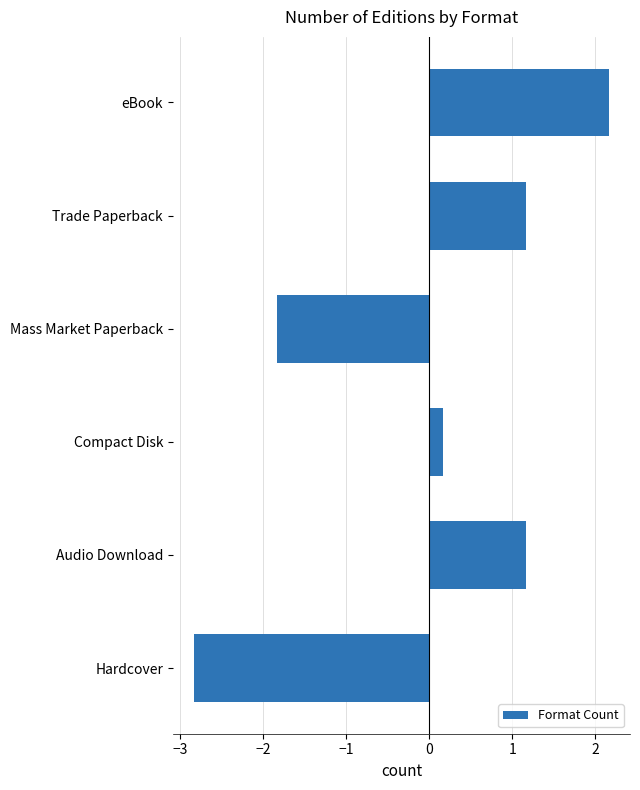

What is the maximum value shown in the chart?

2.2